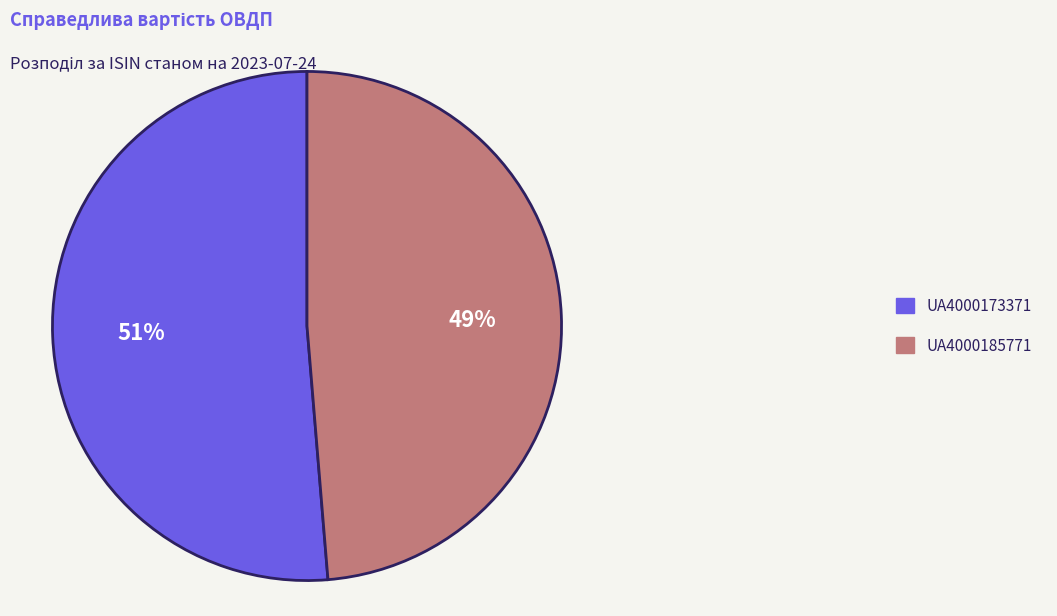

To the nearest percent, what is the average slice percentage?

50%